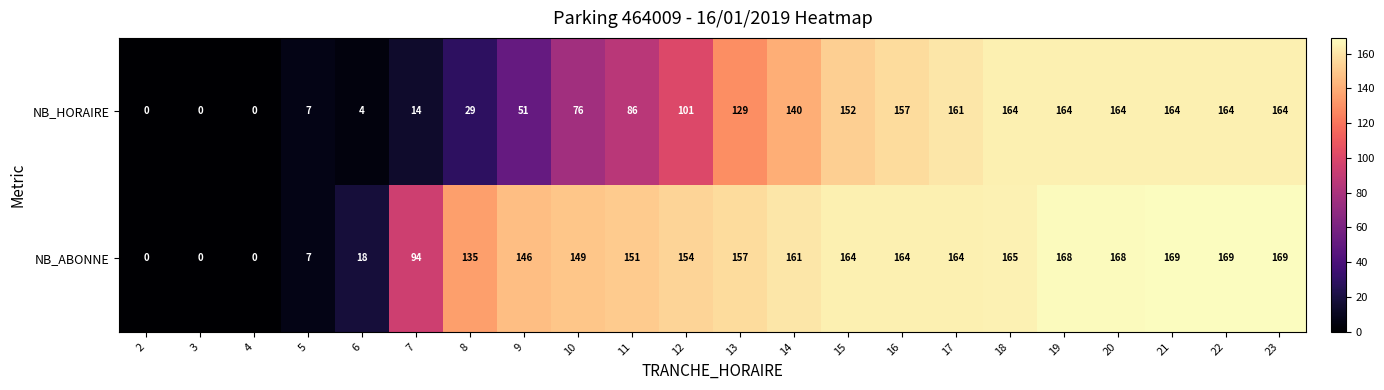

What is the approximate value of NB_ABONNE at 21, to the nearest 50?

150